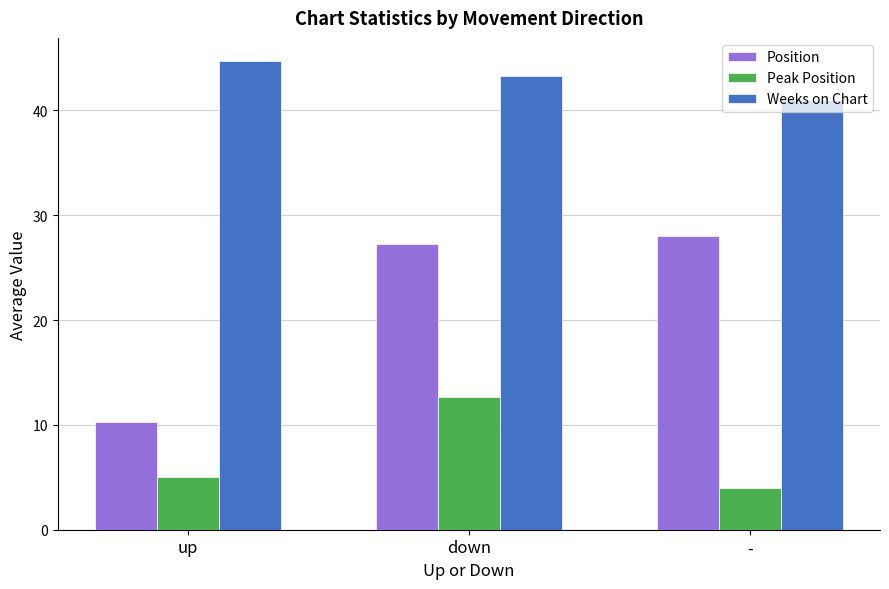

How many series are shown in this chart?

3